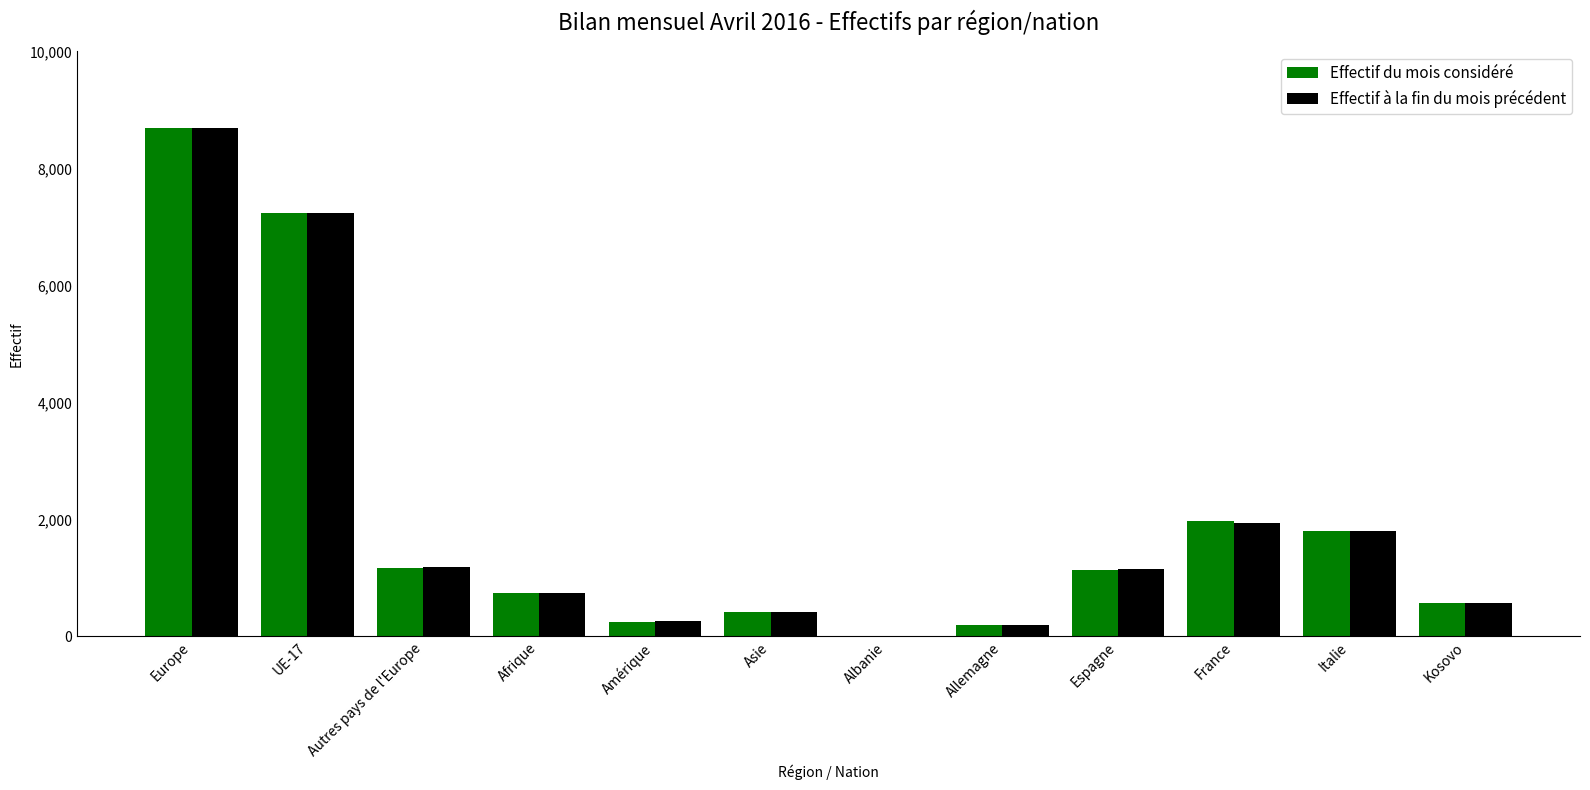

Are the bars horizontal?

No